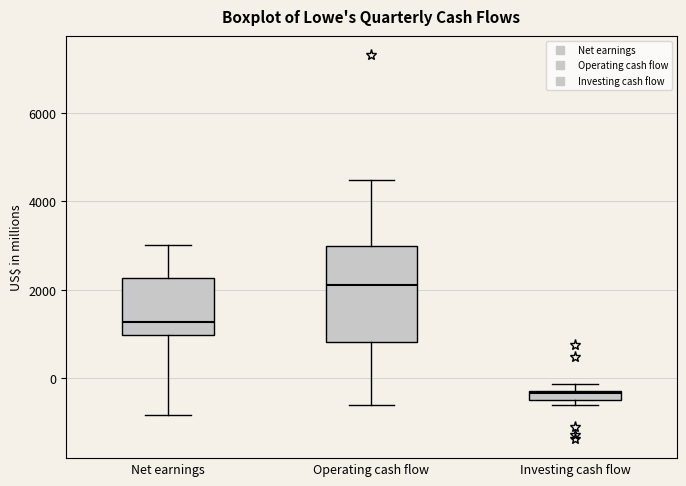

Comparing the boxes themselves (not the whiskers), which one is the tallest?

Operating cash flow